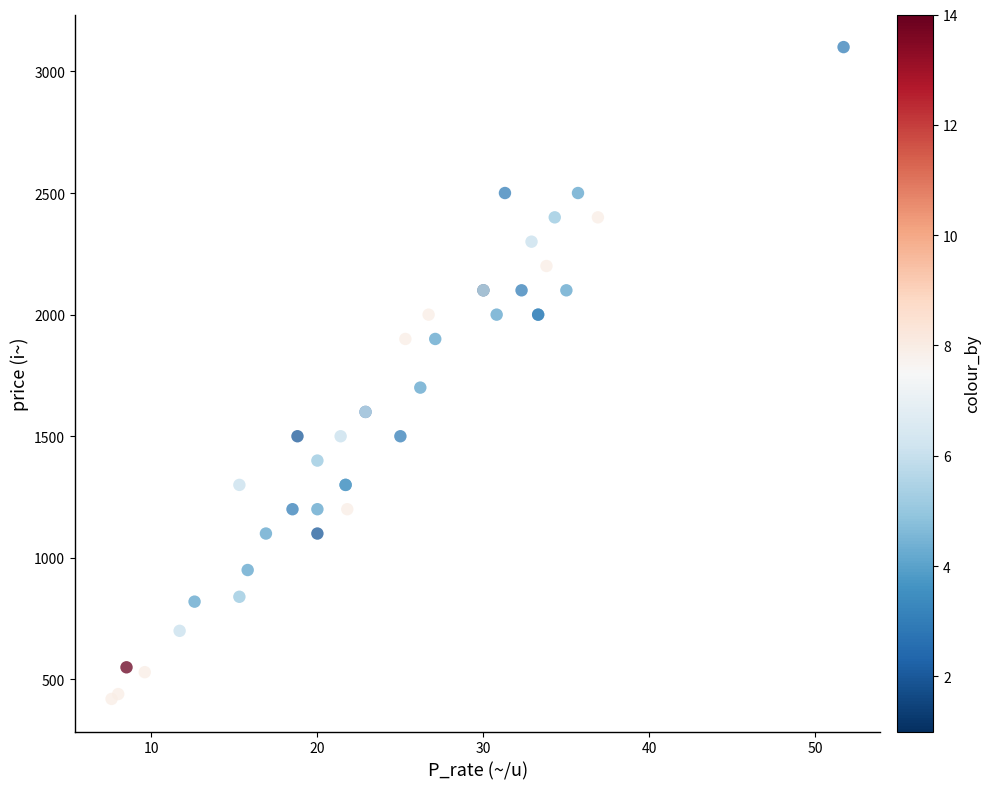

What Y value in the scatter plot is closest to 1760?

1700